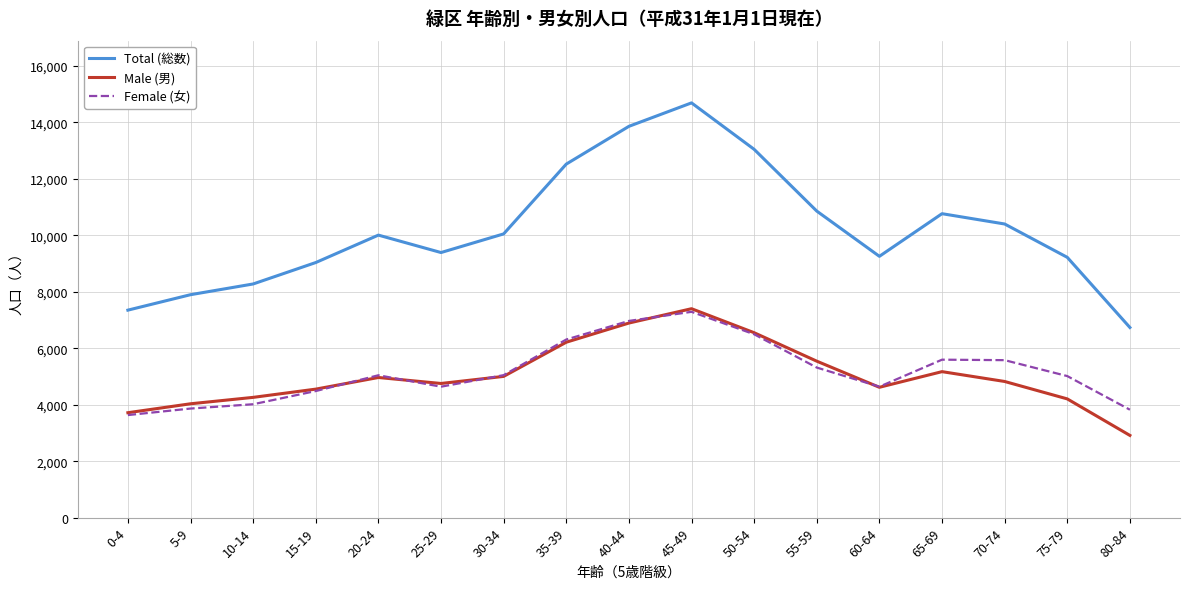

Read the Male (男) value at 45-49.

7399